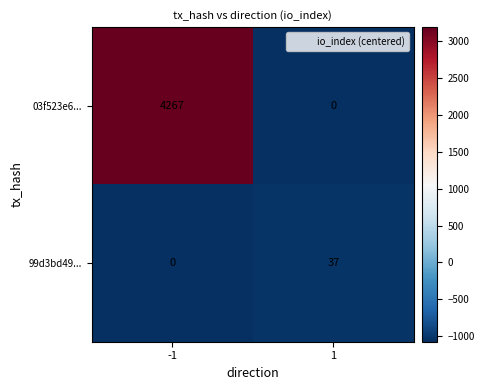

Count the number of data series in this chart.

2